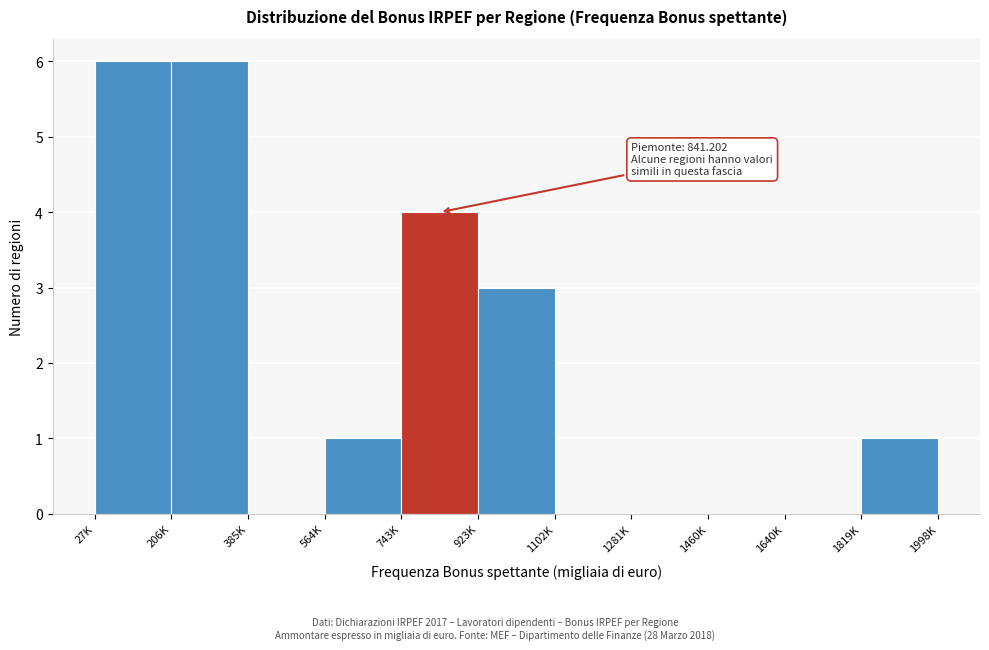

Reading left to right, what are all the values shown in this chart?

27K=6	206K=6	385K=0	564K=1	743K=4	923K=3	1102K=0	1281K=0	1460K=0	1640K=0	1998K=1